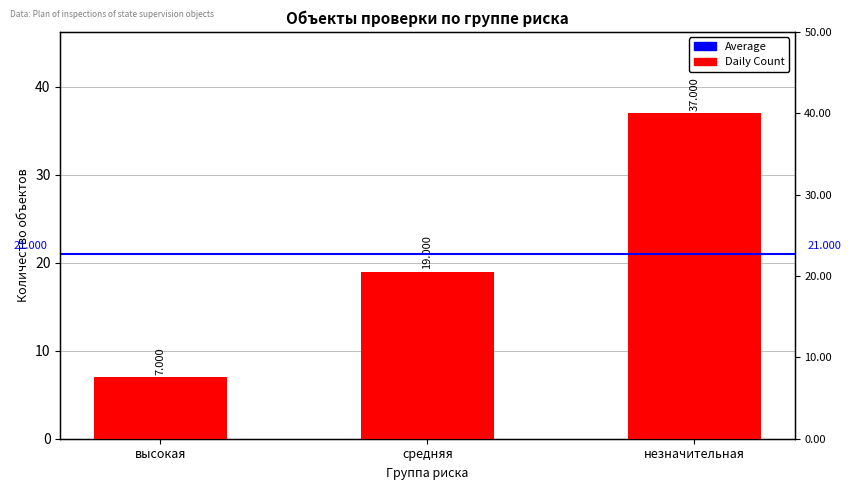

What is the difference between the second highest and minimum values?

12